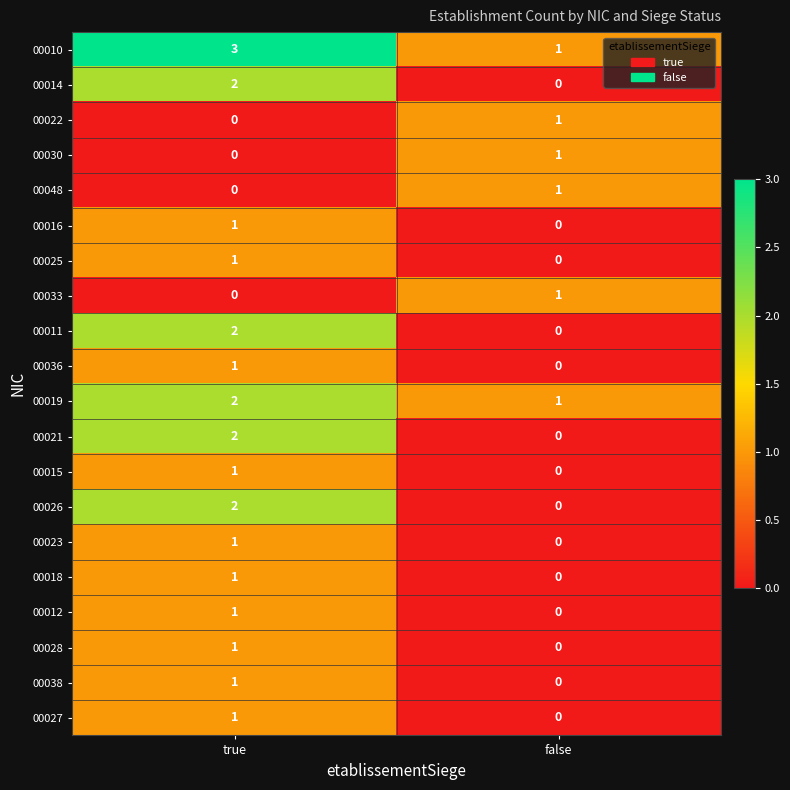

At which label does 00038 reach its minimum?

false